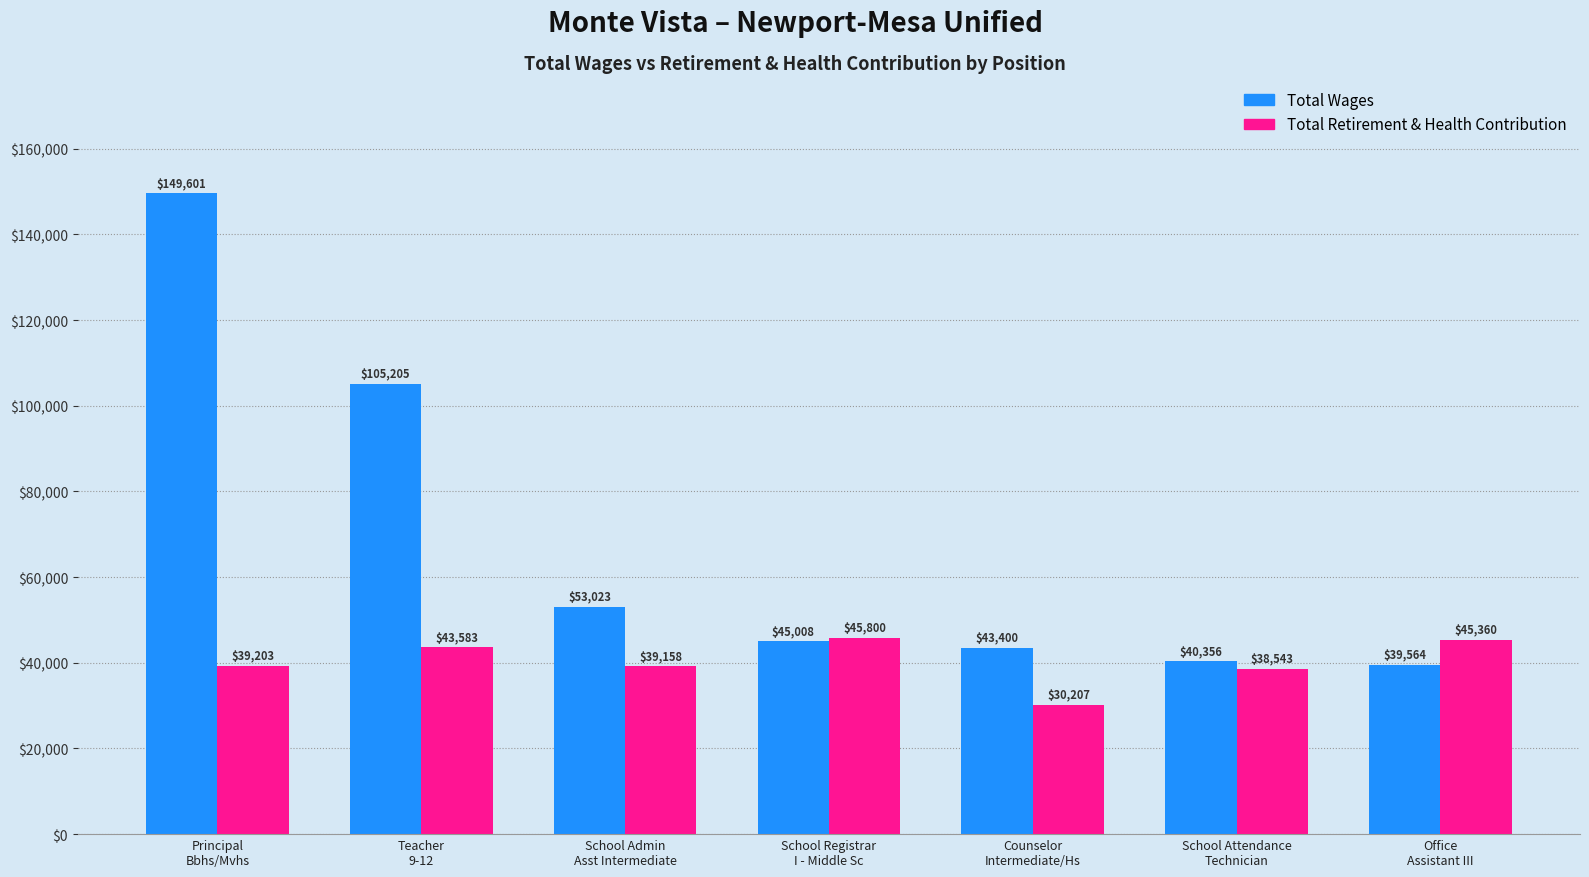

At how many categories does at least one series exceed 127889?

1